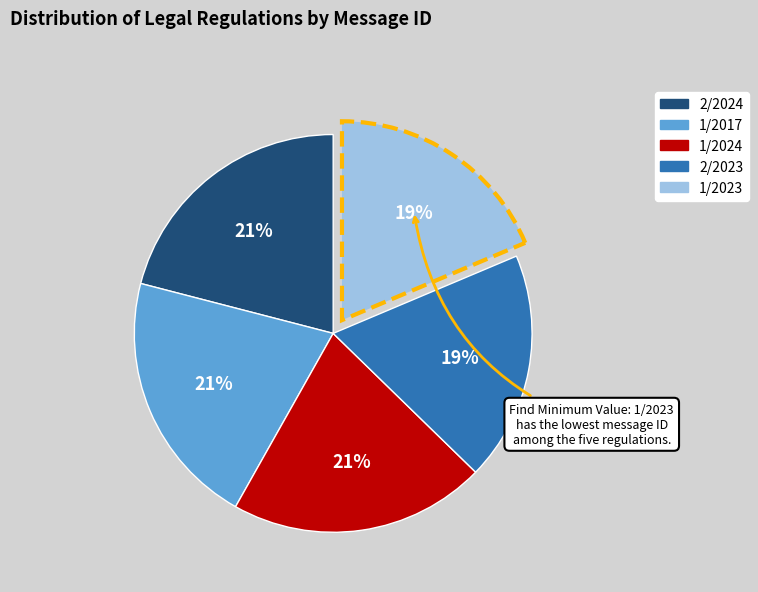

True or false: 1/2024 accounts for 21% of the total.

True